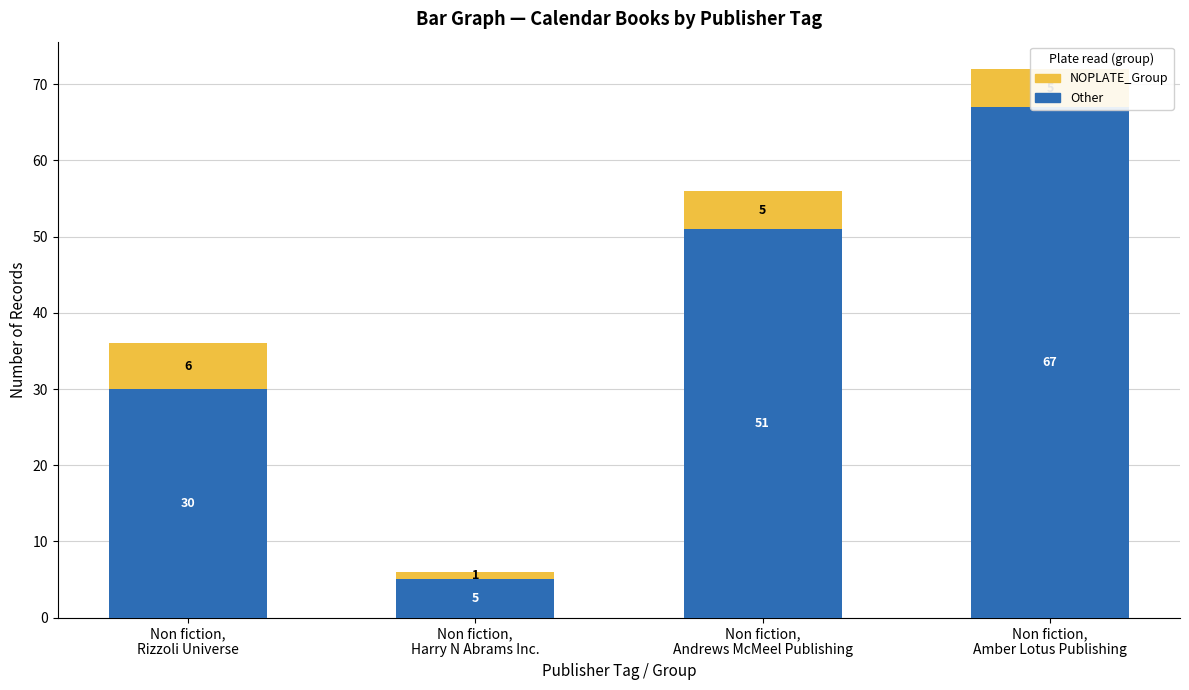

List the labels in order of Other value, largest first.

Non fiction,
Amber Lotus Publishing, Non fiction,
Andrews McMeel Publishing, Non fiction,
Rizzoli Universe, Non fiction,
Harry N Abrams Inc.